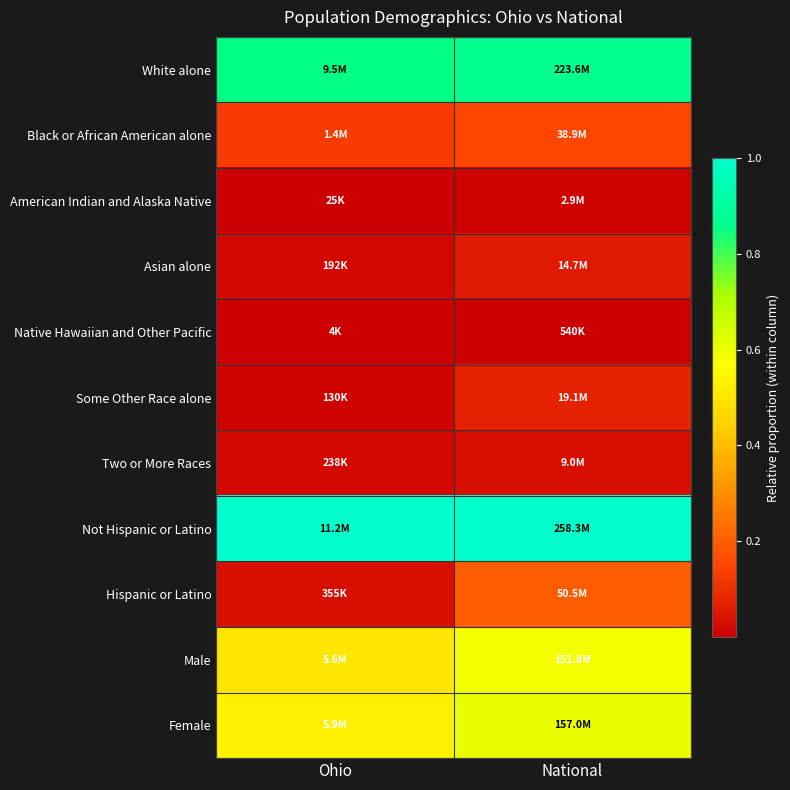

List the series in order of their peak value, highest first.

Not Hispanic or Latino, White alone, Female, Male, Hispanic or Latino, Black or African American alone, Some Other Race alone, Asian alone, Two or More Races, American Indian and Alaska Native, Native Hawaiian and Other Pacific